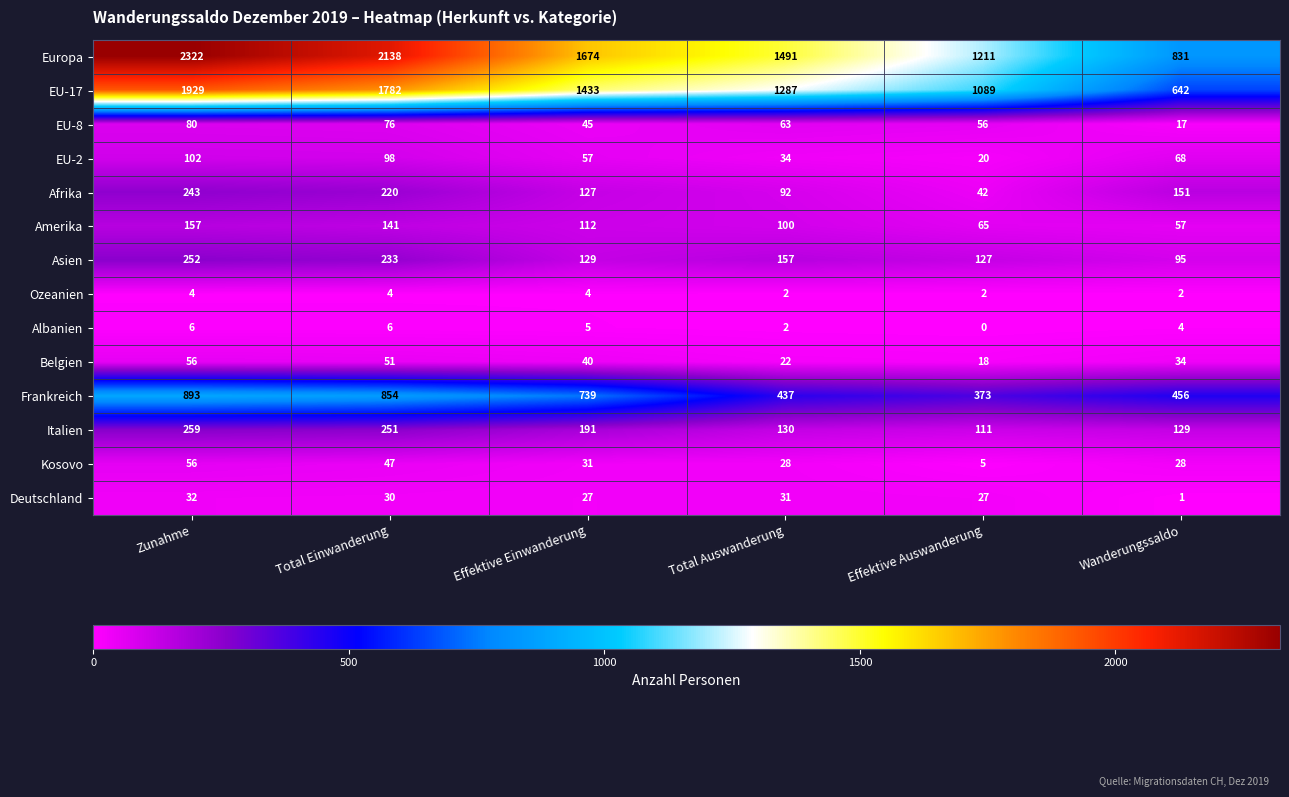

True or false: EU-2 has a value of 97 at Effektive Einwanderung.

False